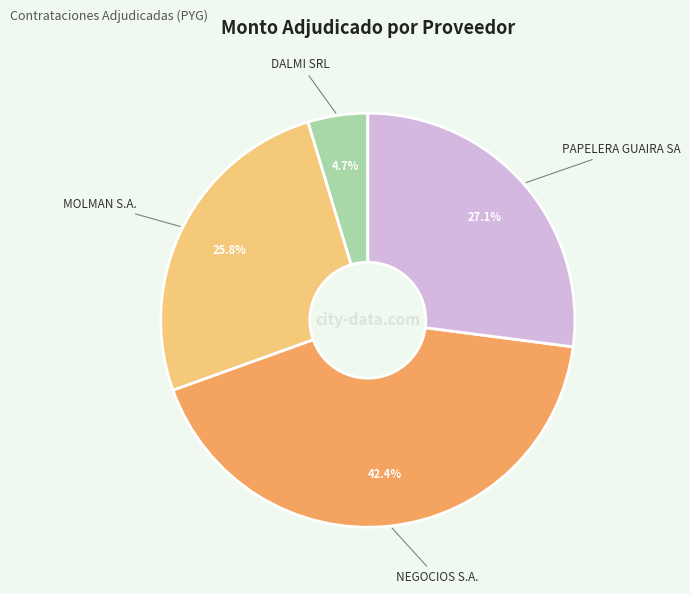

How much of the chart is everything except NEGOCIOS S.A.?

57.6%